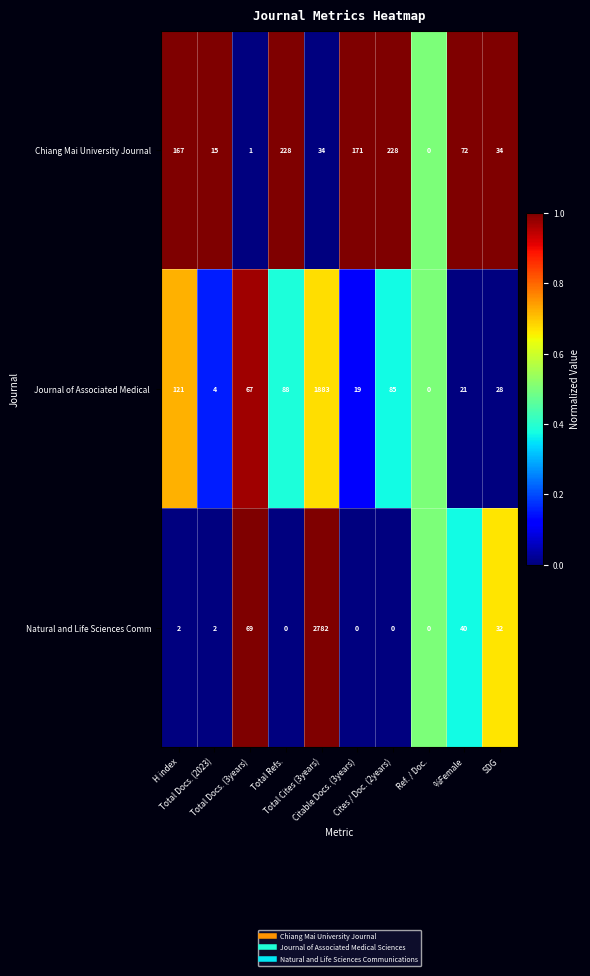

What is the sum of all Natural and Life Sciences Comm values?

2927